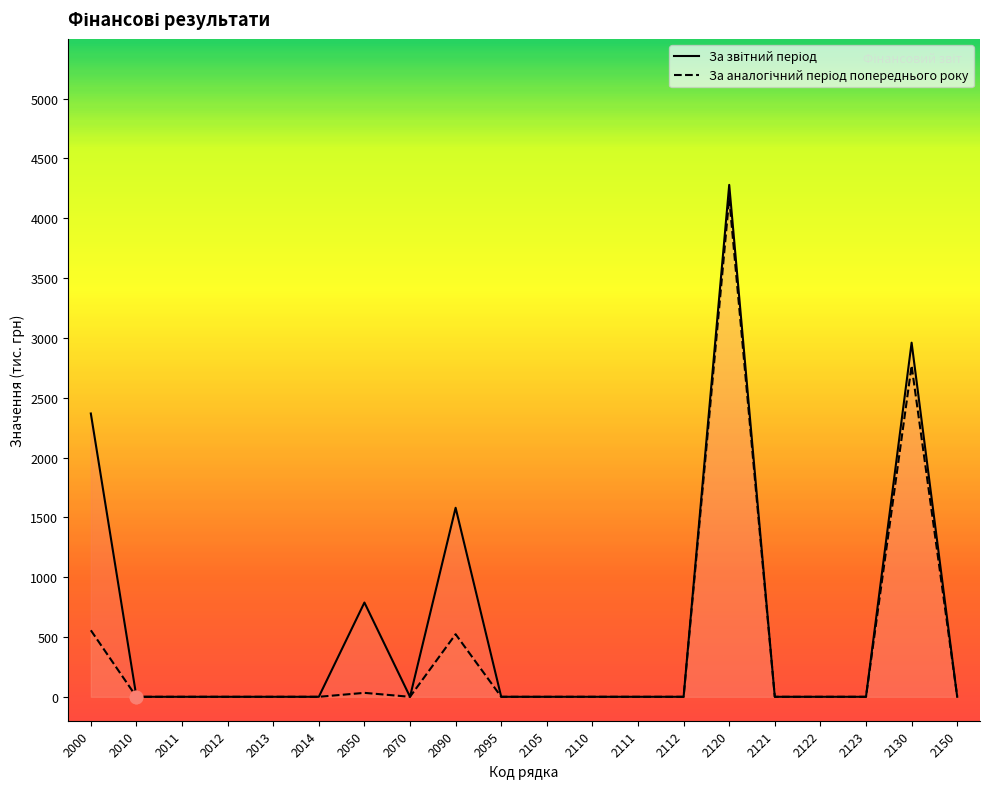

Is the value of За аналогічний період попереднього року at 2112 greater than the value of За звітний період at 2111?

No